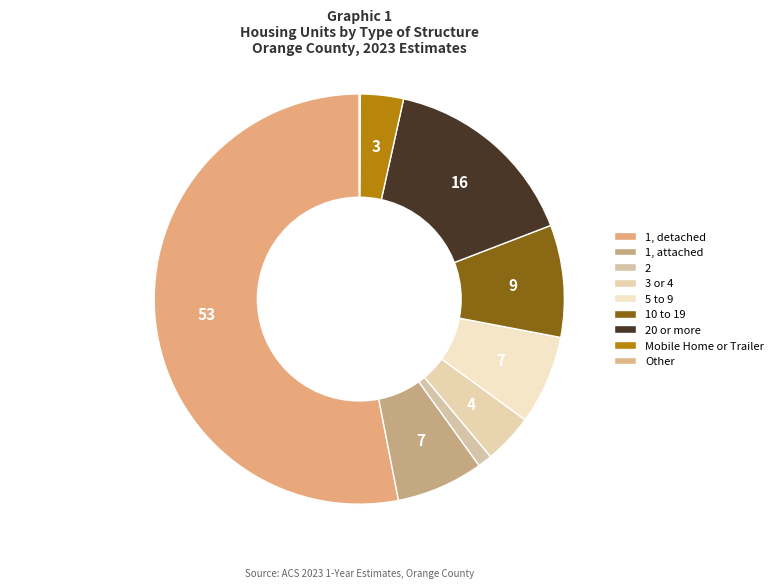

How many slices are in this pie chart?

9